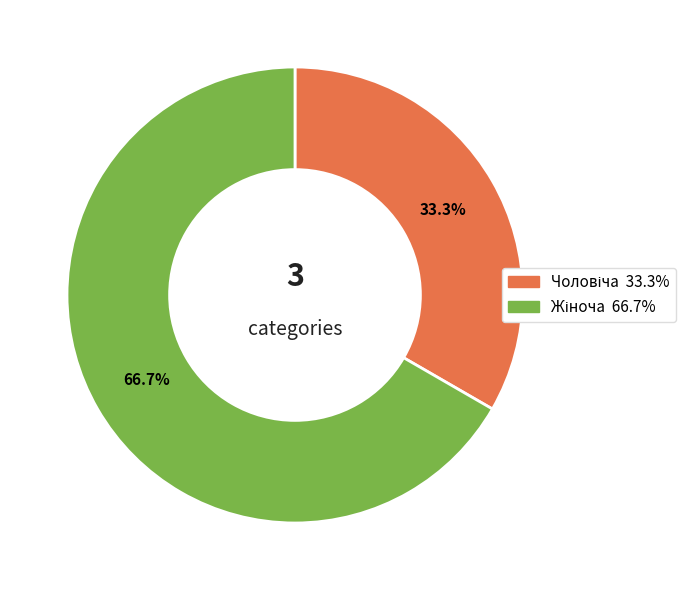

Is there any slice that represents more than half of the pie?

Yes